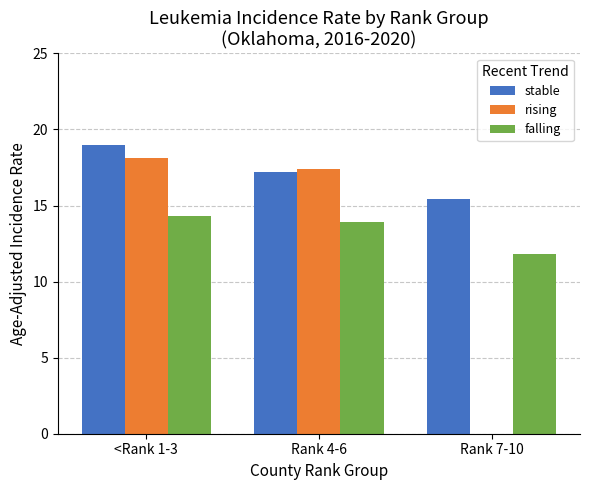

Count the number of data series in this chart.

3